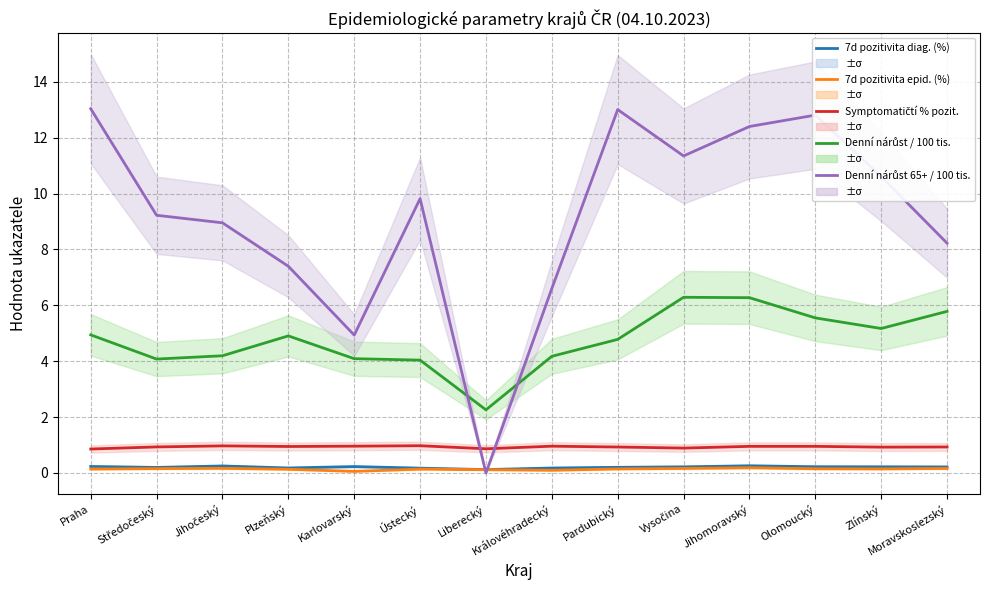

The value of Denní nárůst 65+ / 100 tis. at Olomoucký is 12.8. True or false?

True